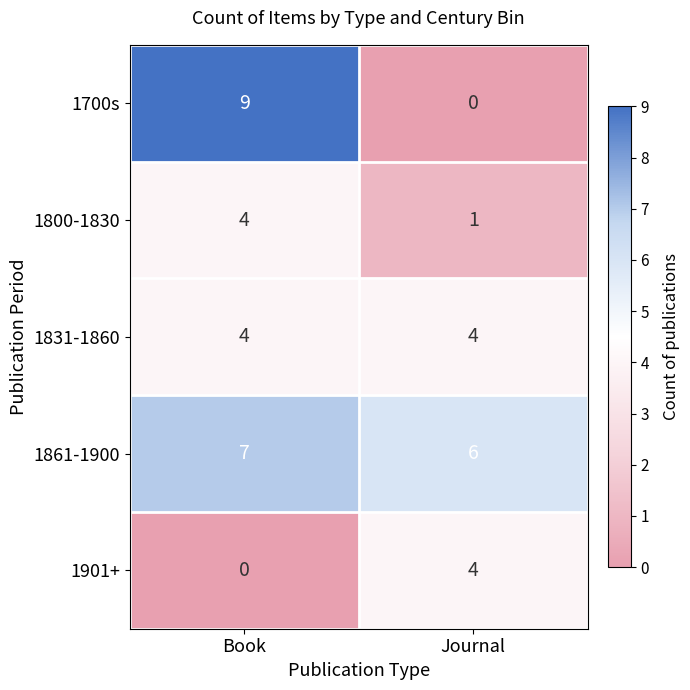

At how many categories does at least one series exceed 0?

2